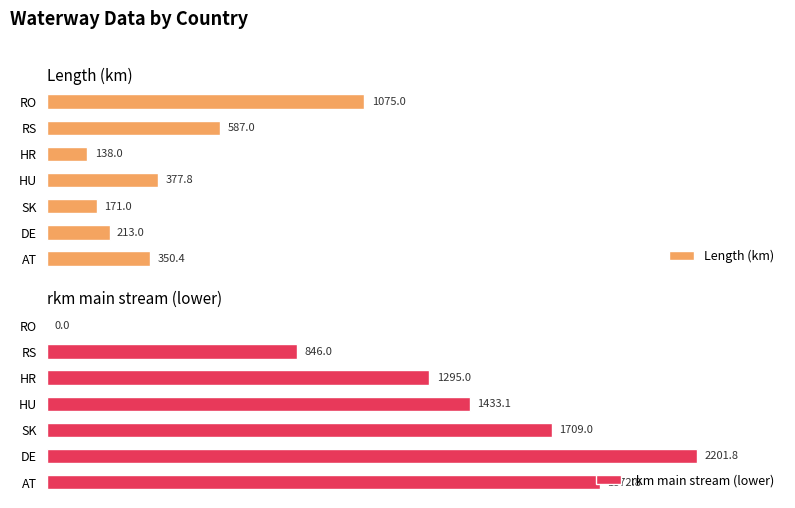

True or false: Length (km) has a value of 20.0 at HU.

False